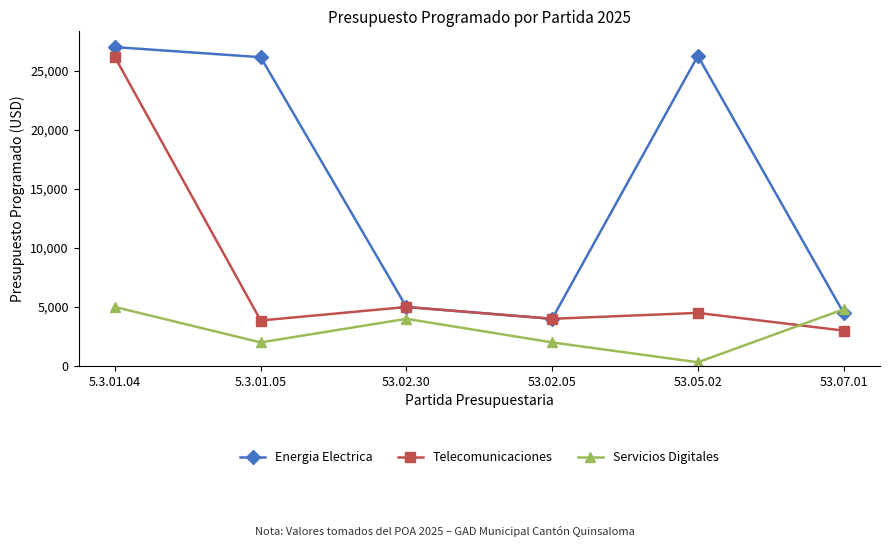

What are all the series names shown in the legend?

Energia Electrica, Telecomunicaciones, Servicios Digitales